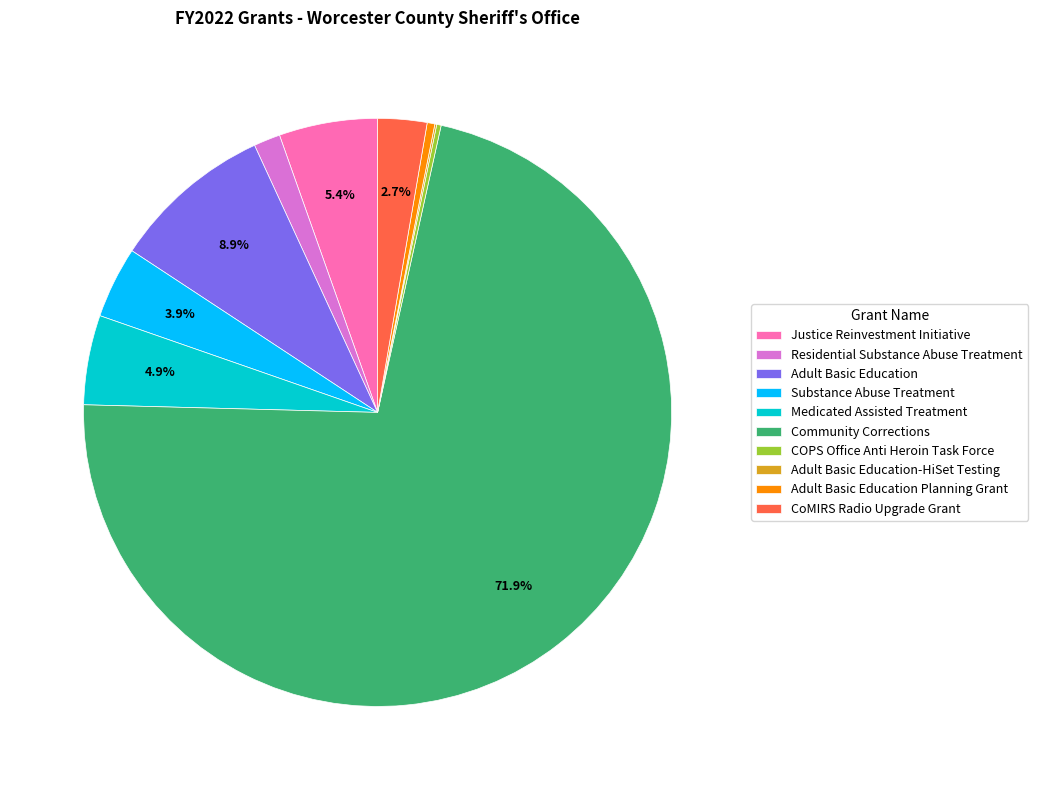

Which category has the biggest portion of the pie?

Community Corrections